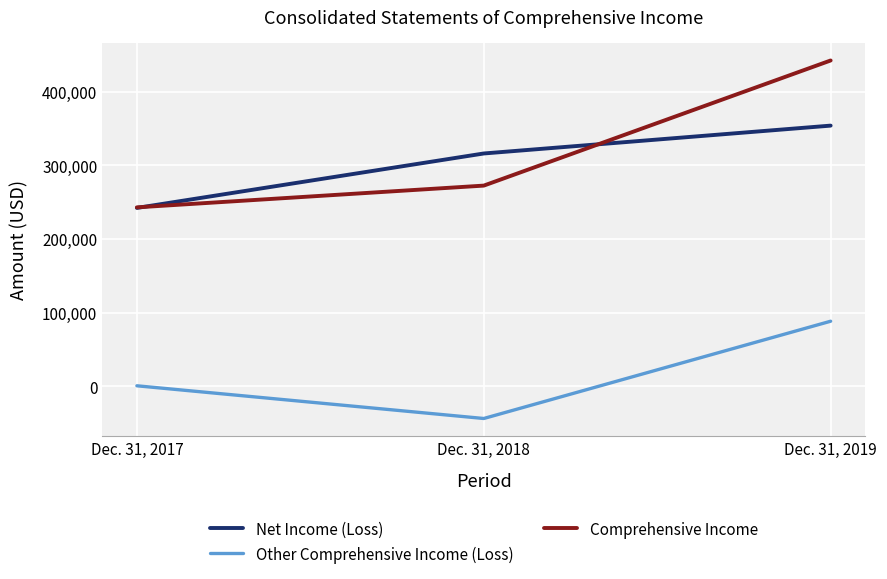

True or false: Other Comprehensive Income (Loss) has a value of 88463 at Dec. 31, 2019.

True